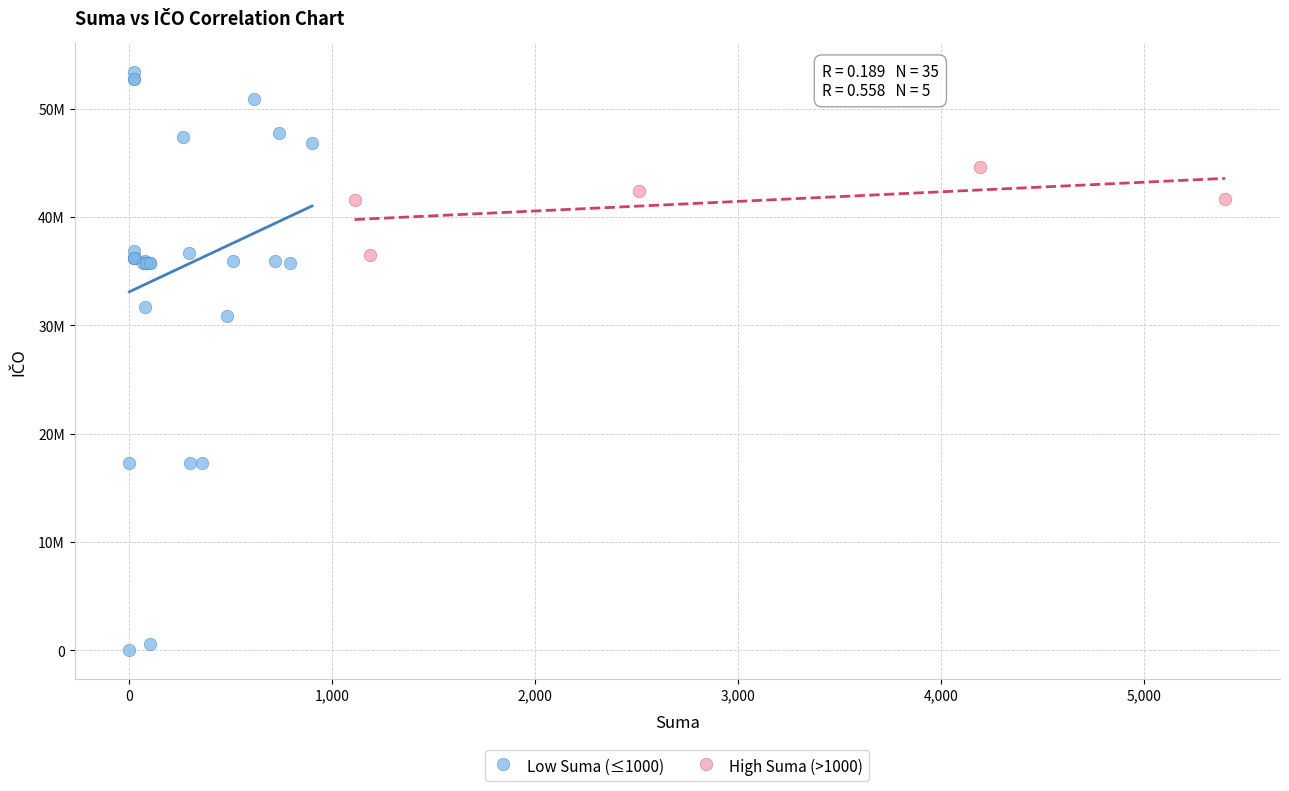

What are all the series names shown in the legend?

Low Suma (≤1000), High Suma (>1000)